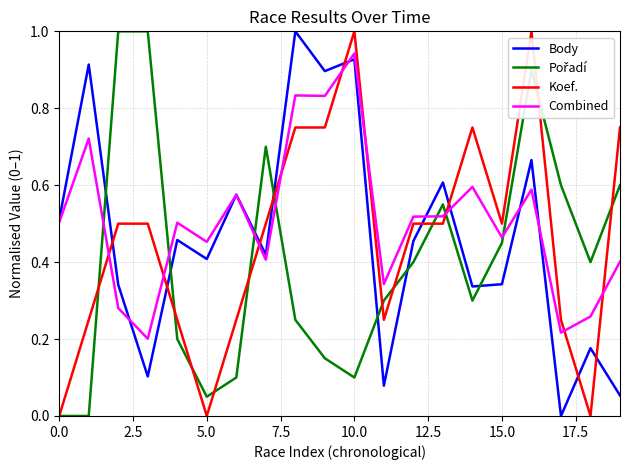

After their last crossing, which series has the higher values: Combined or Koef.?

Koef.